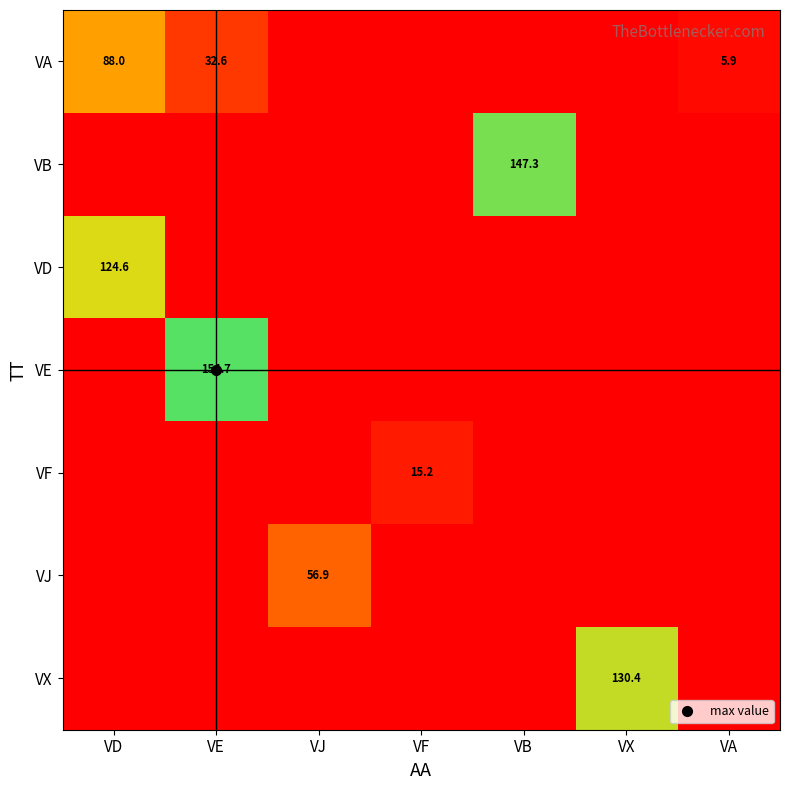

Between VB and VX, which series saw the biggest shift?

VB